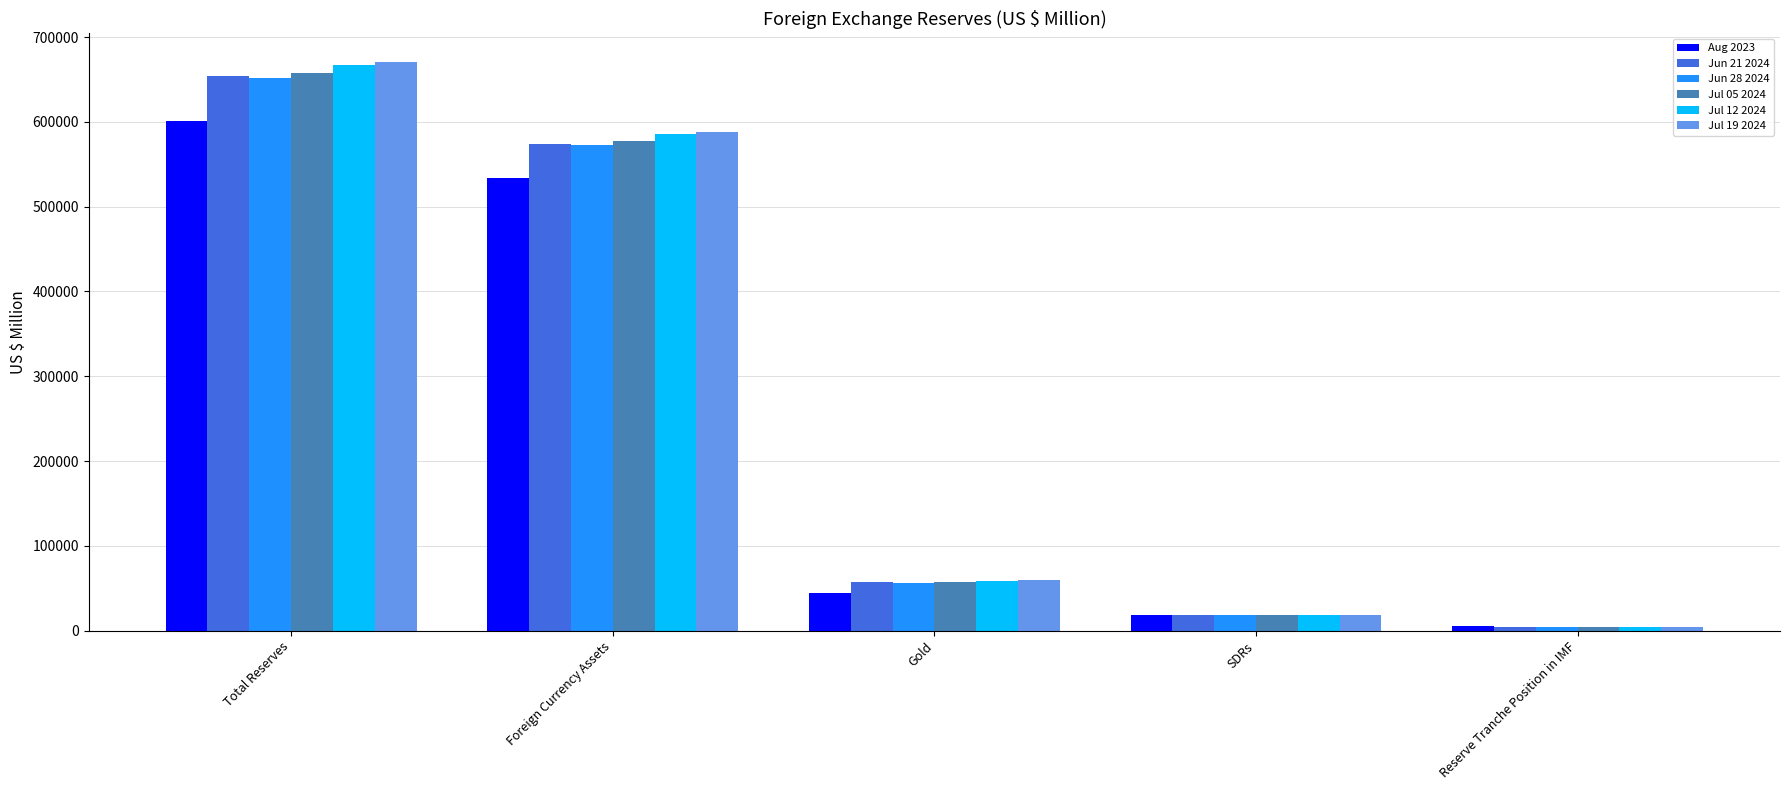

At which label does Jul 05 2024 reach its peak?

Total Reserves